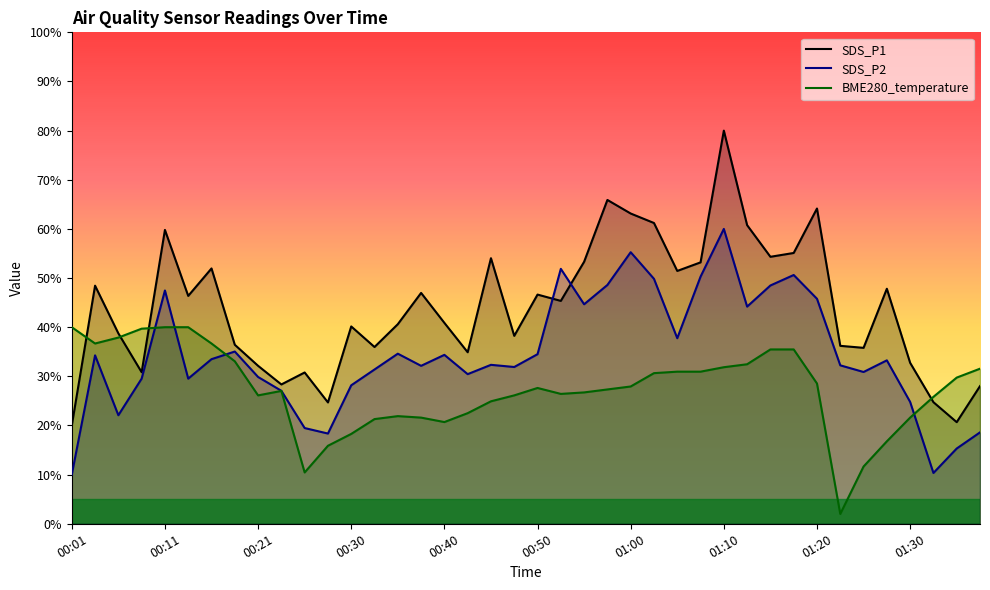

What is the average value of the SDS_P2 series?

34.5